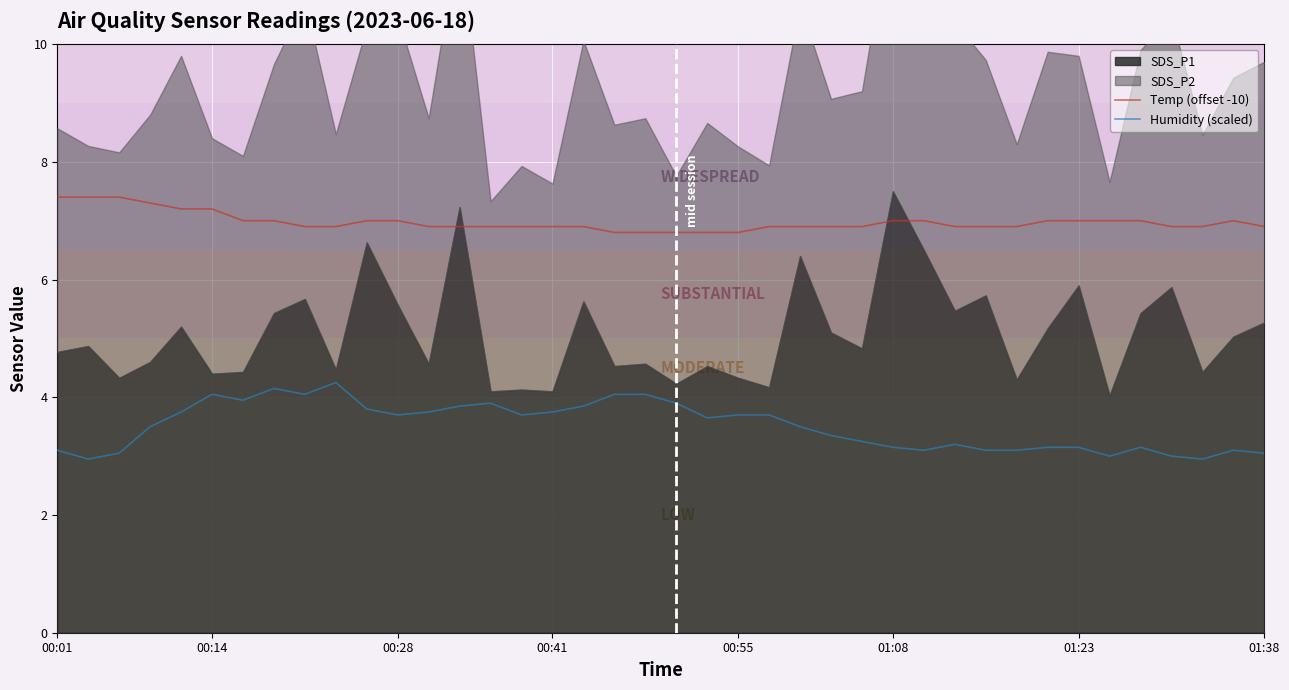

True or false: Temp (offset -10) and Humidity (scaled) intersect in this chart.

False